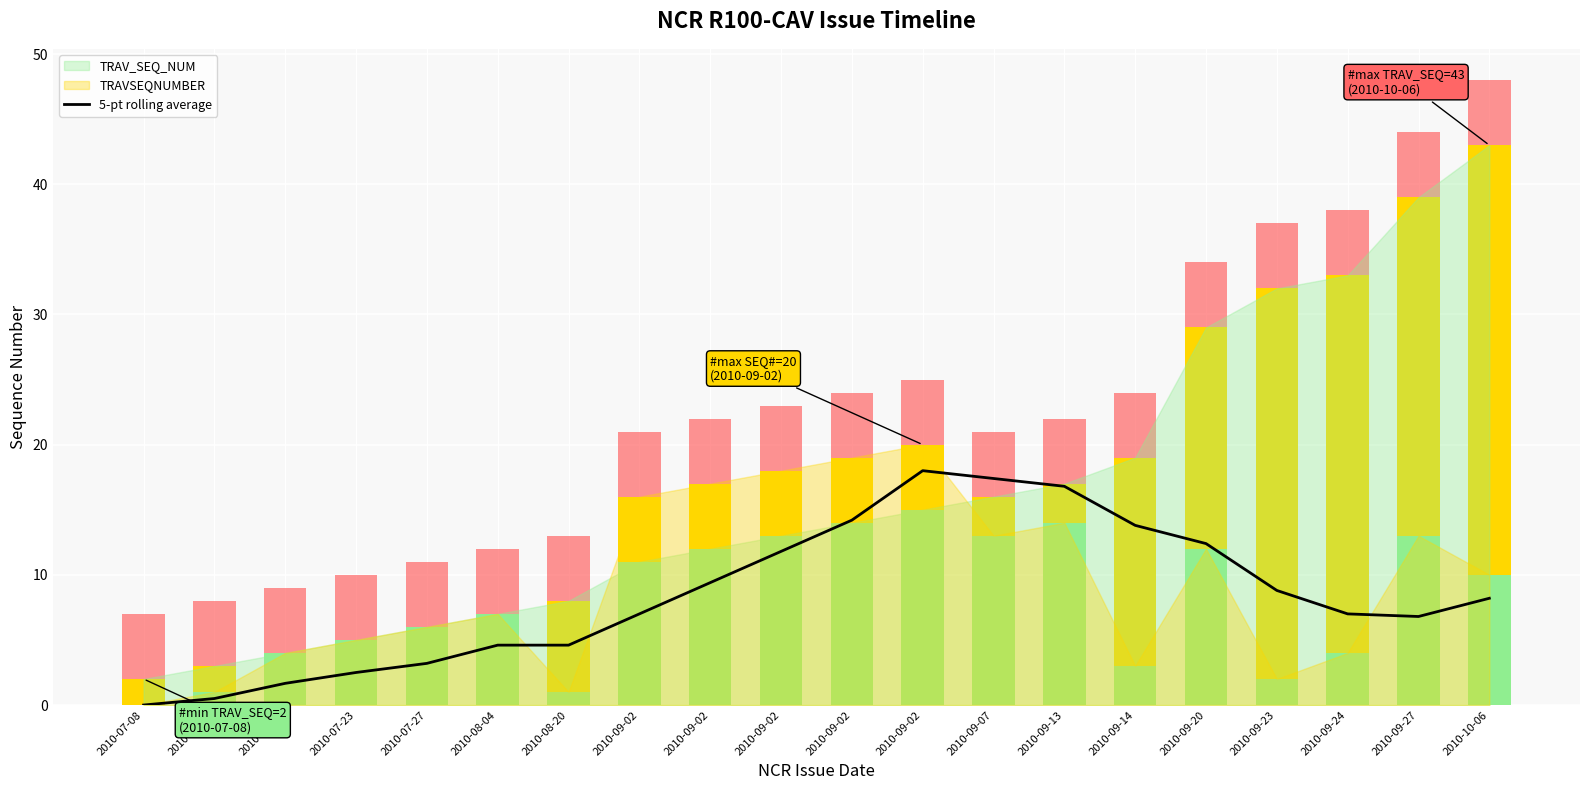

Which label corresponds to the smallest value in the chart?

2010-07-08